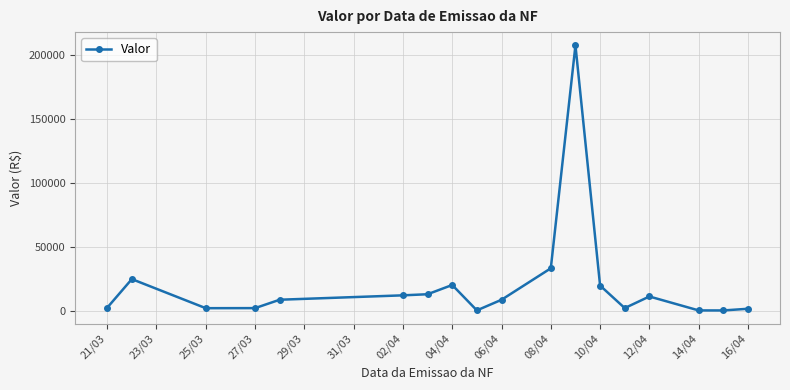

What is the difference between the maximum and minimum values?

207207.2